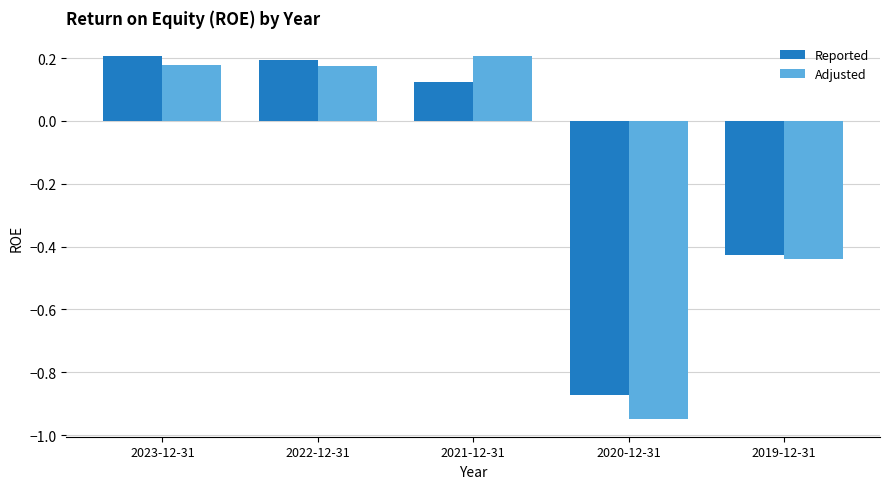

What are all the series names shown in the legend?

Reported, Adjusted